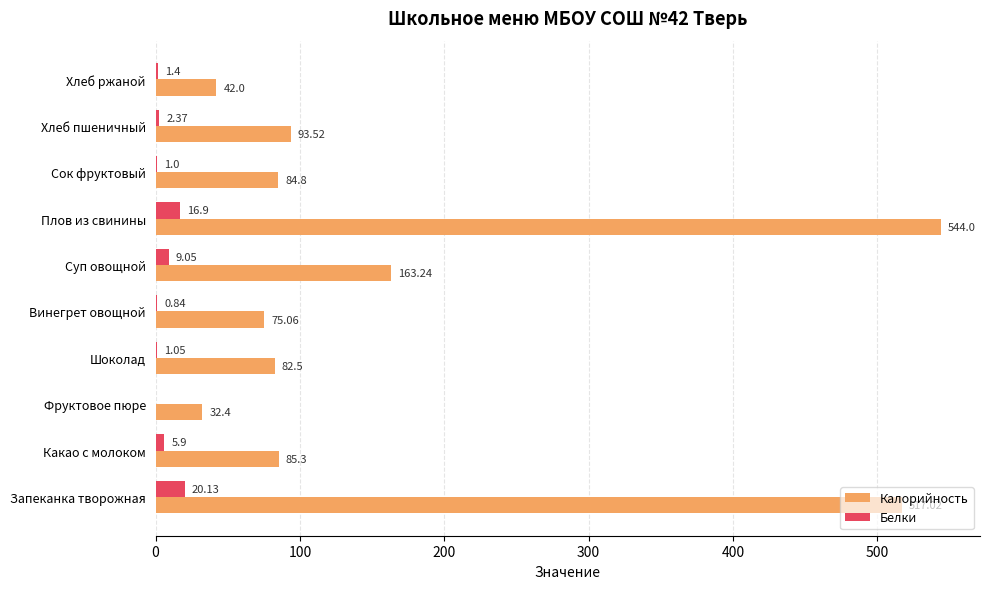

Which category has the highest value across all series?

Плов из свинины